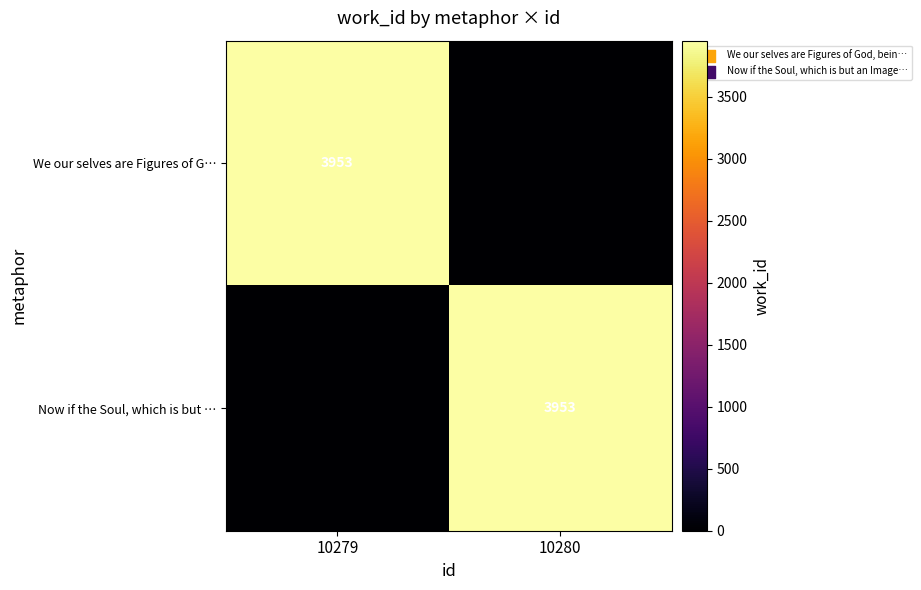

Which category has the highest value across all series?

10279